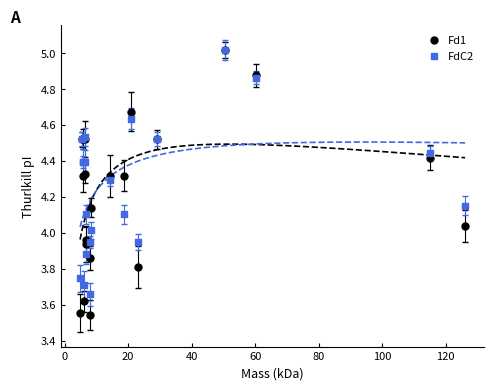

Which series reaches the minimum Y coordinate?

Fd1